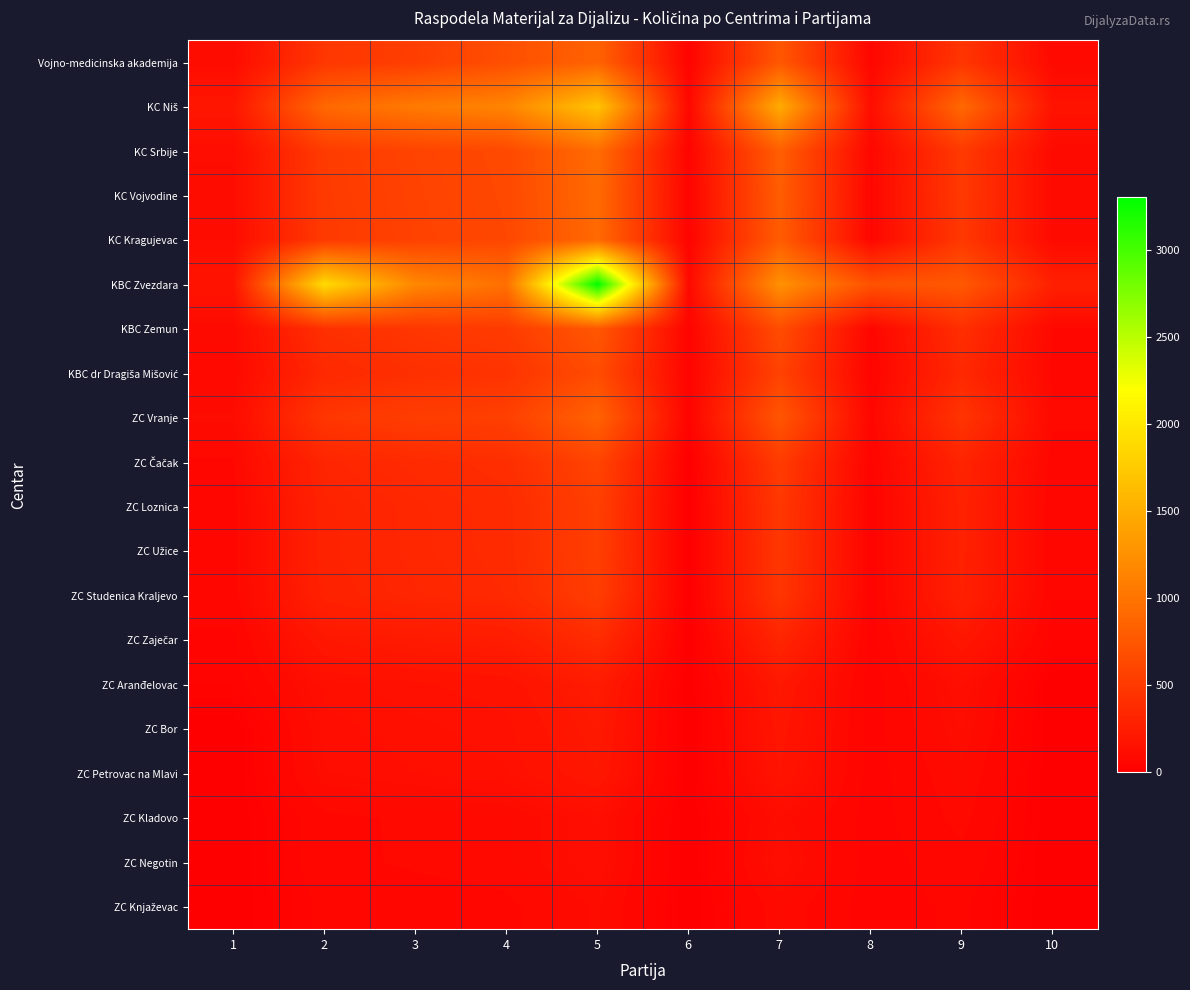

What is the total value across all series at 4?

8652.2